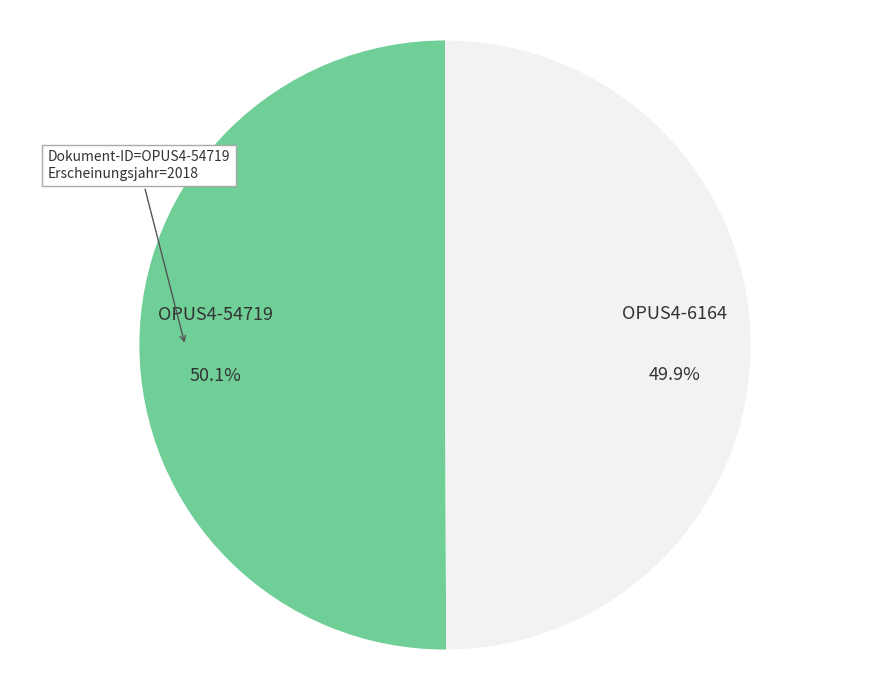

Count the number of slices in the pie.

2